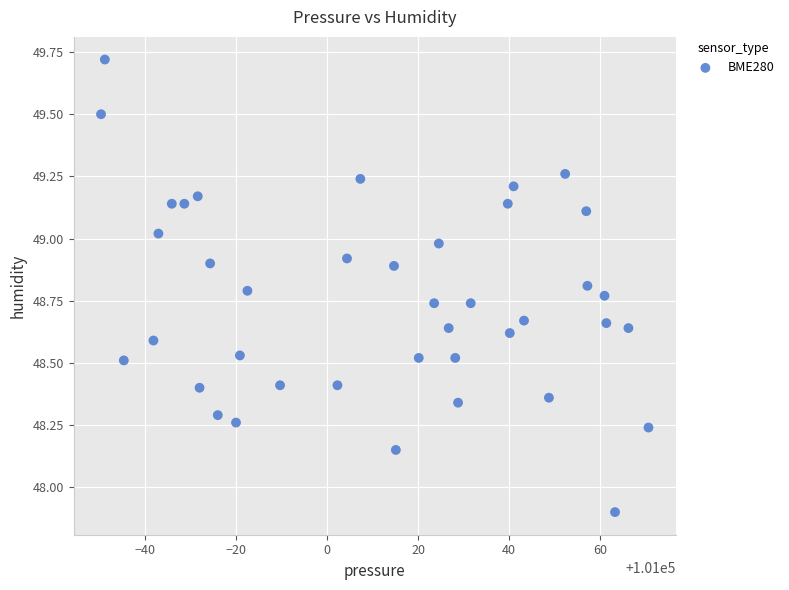

What Y value in the scatter plot is closest to 48?

47.9